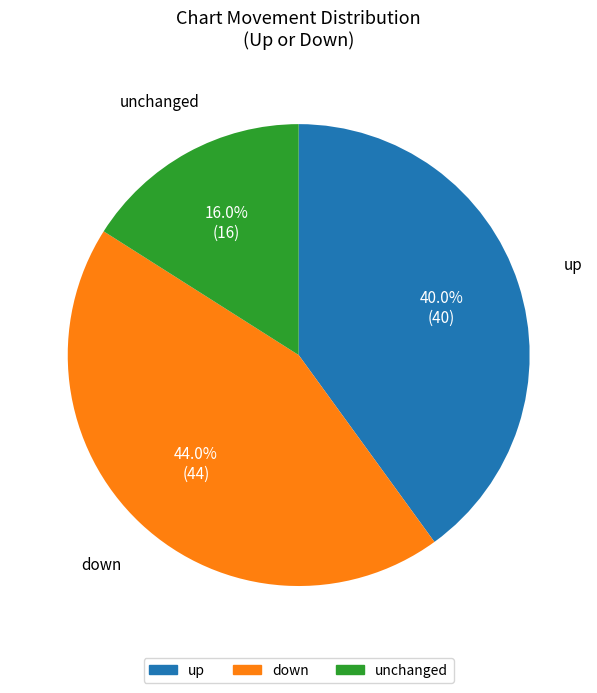

How many segments does this pie chart have?

3